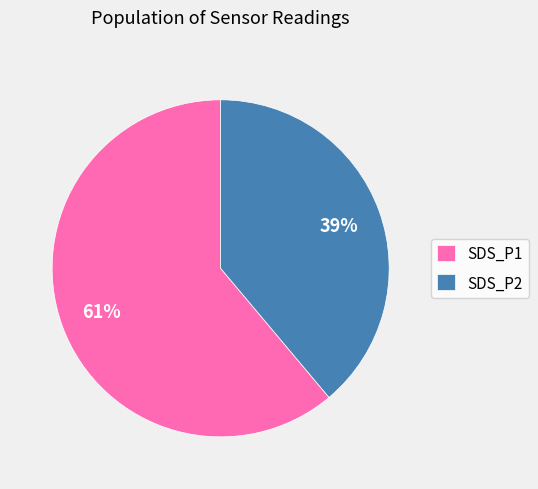

Count the number of slices in the pie.

2